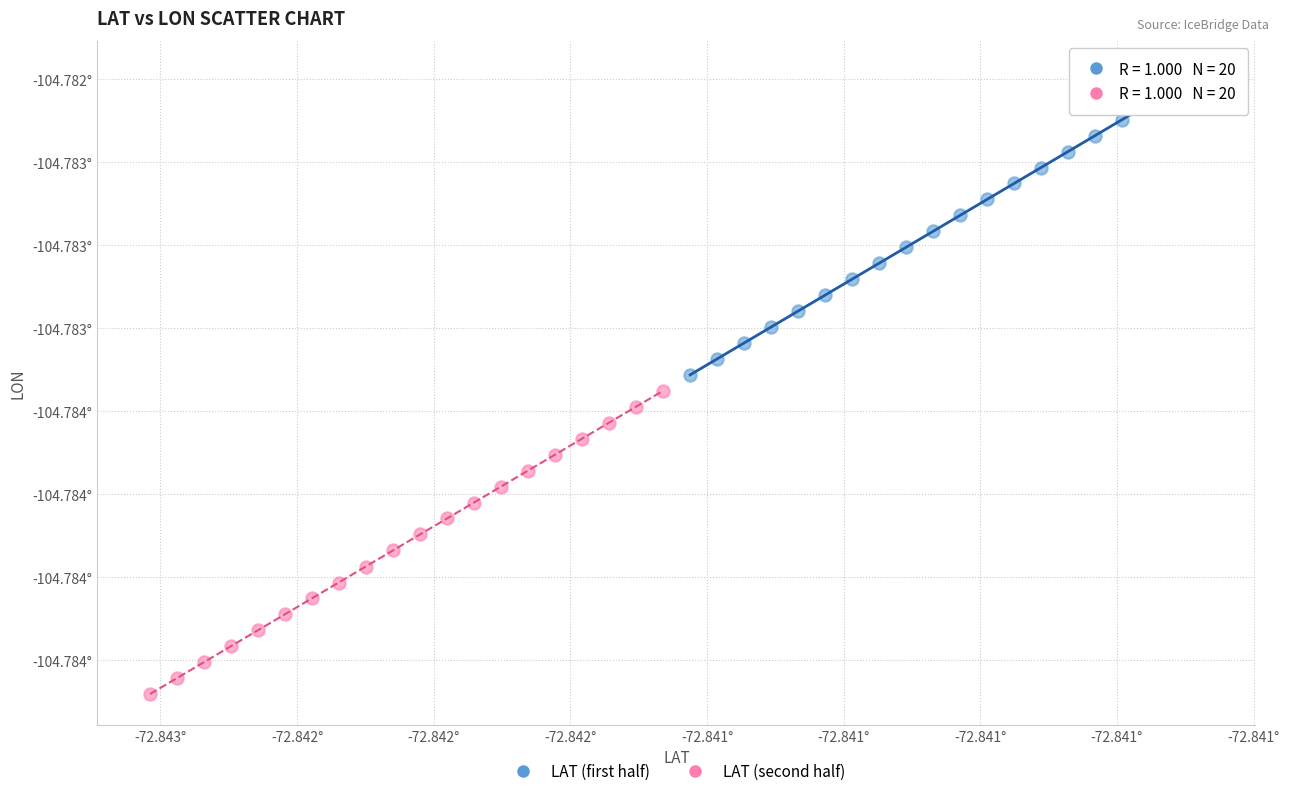

Which series contains the highest Y value?

LAT (first half)